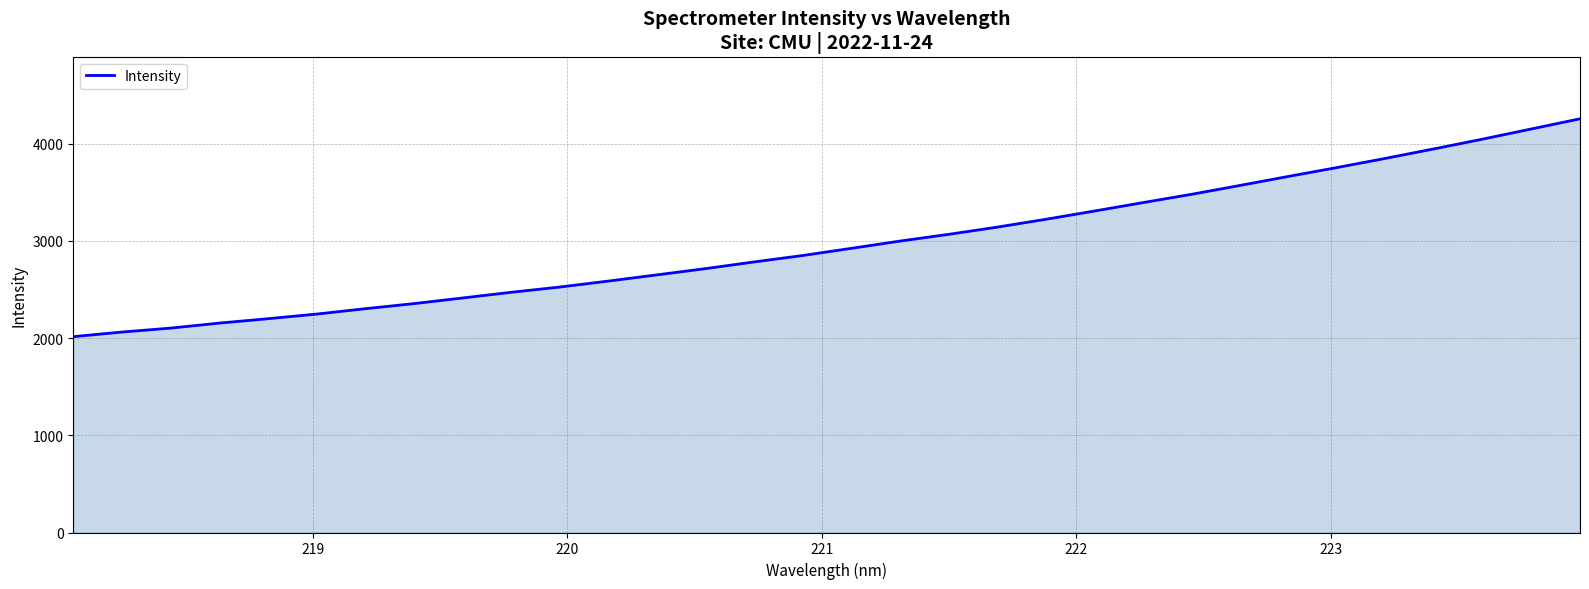

What is the maximum value shown in the chart?

4255.9